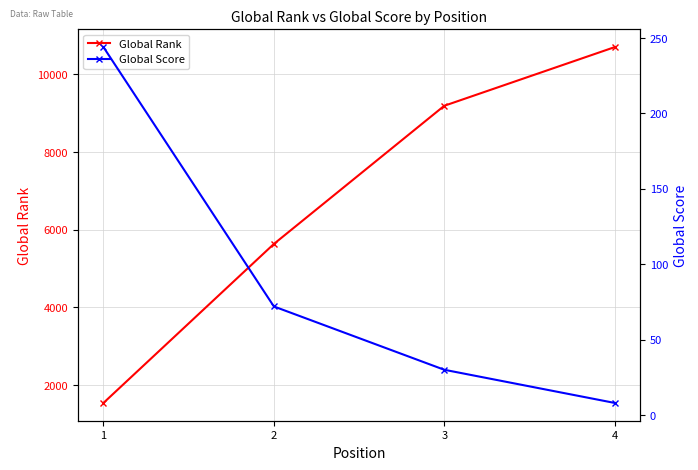

True or false: Global Rank and Global Score cross at least once.

False